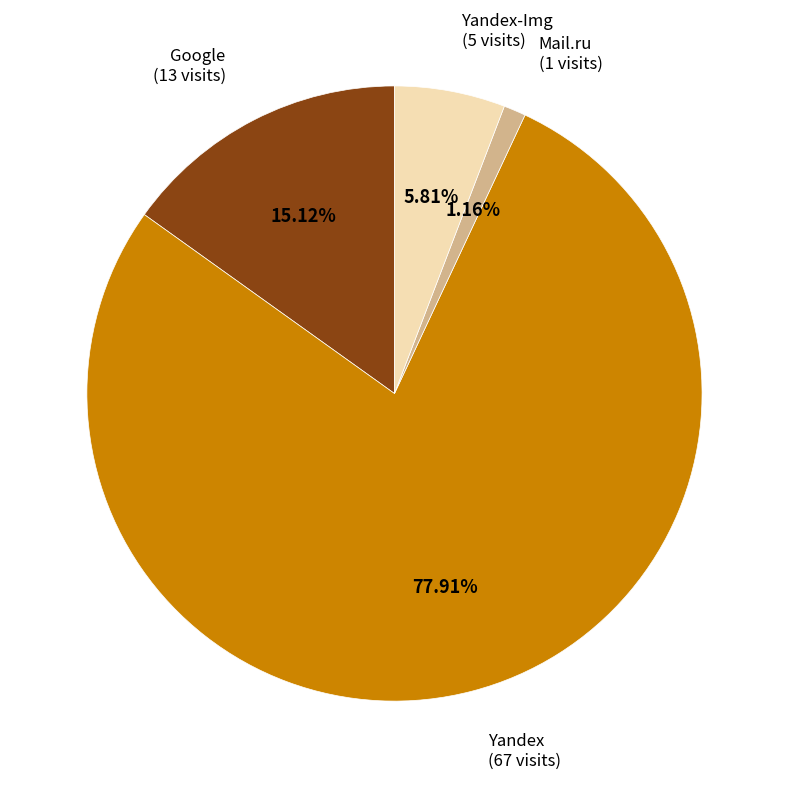

Is there any slice that represents more than half of the pie?

Yes